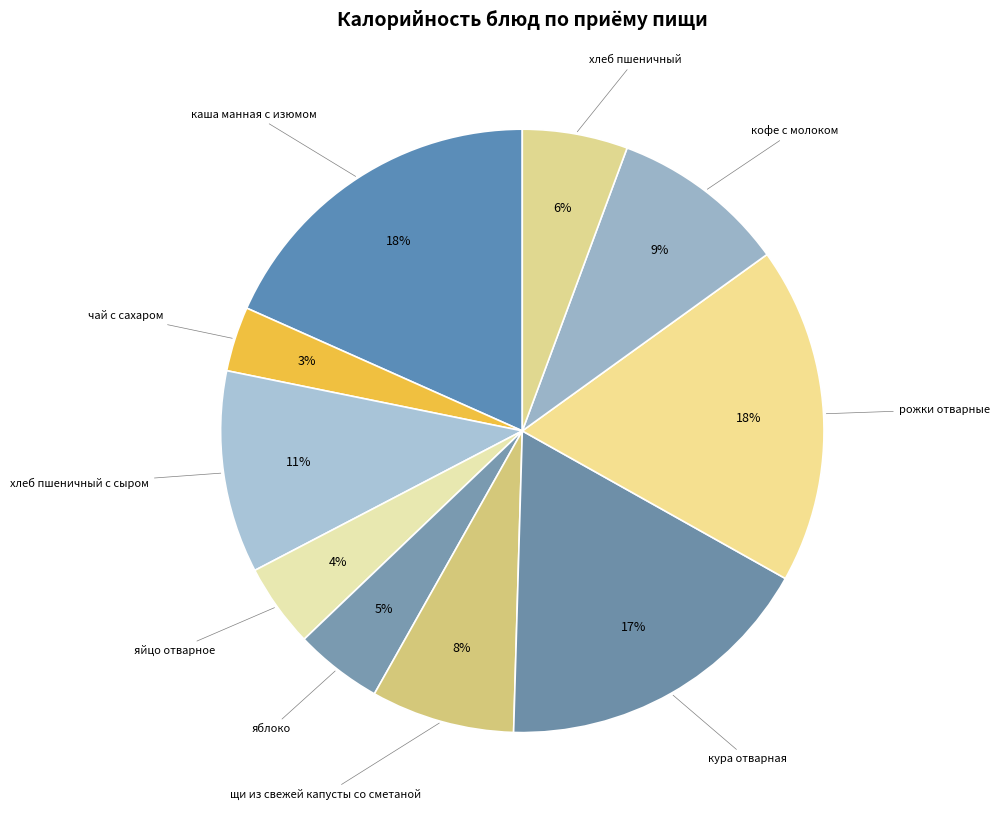

How many slices are in this pie chart?

10